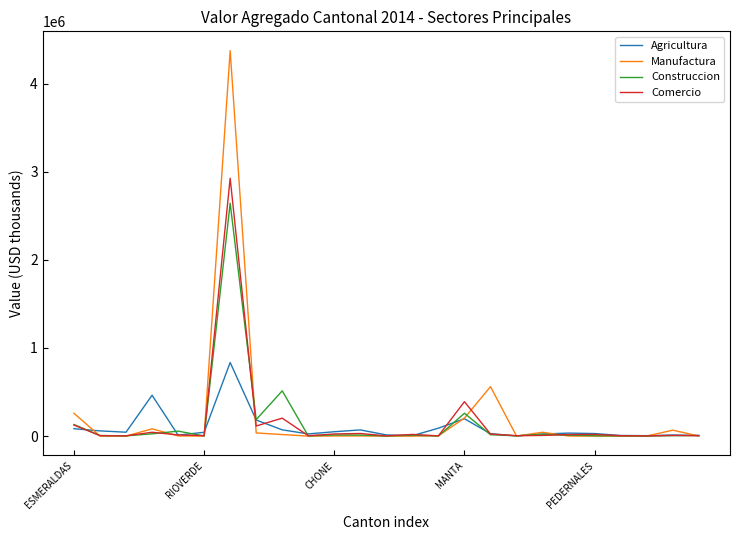

Which series has the largest range (max minus min)?

Manufactura